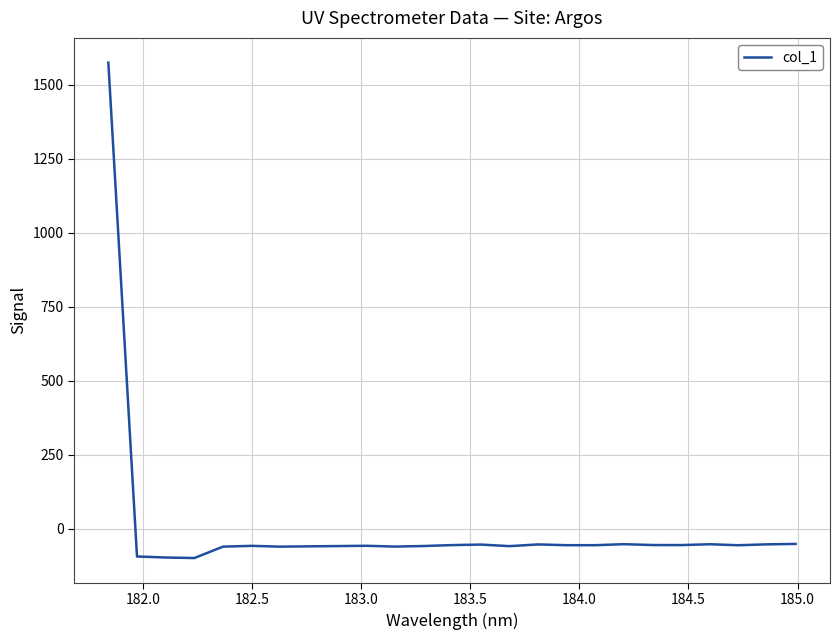

What is the smallest value displayed?

-99.4